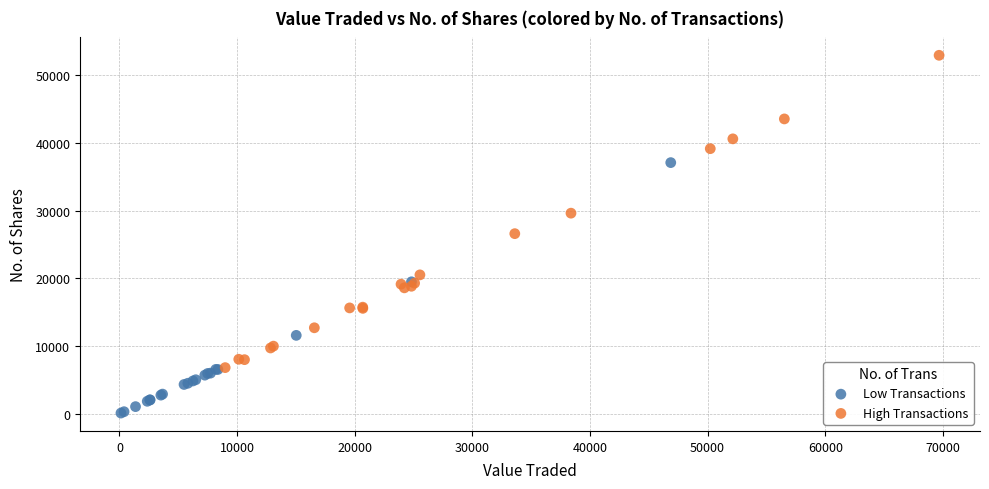

Which series reaches the maximum Y coordinate?

High Transactions